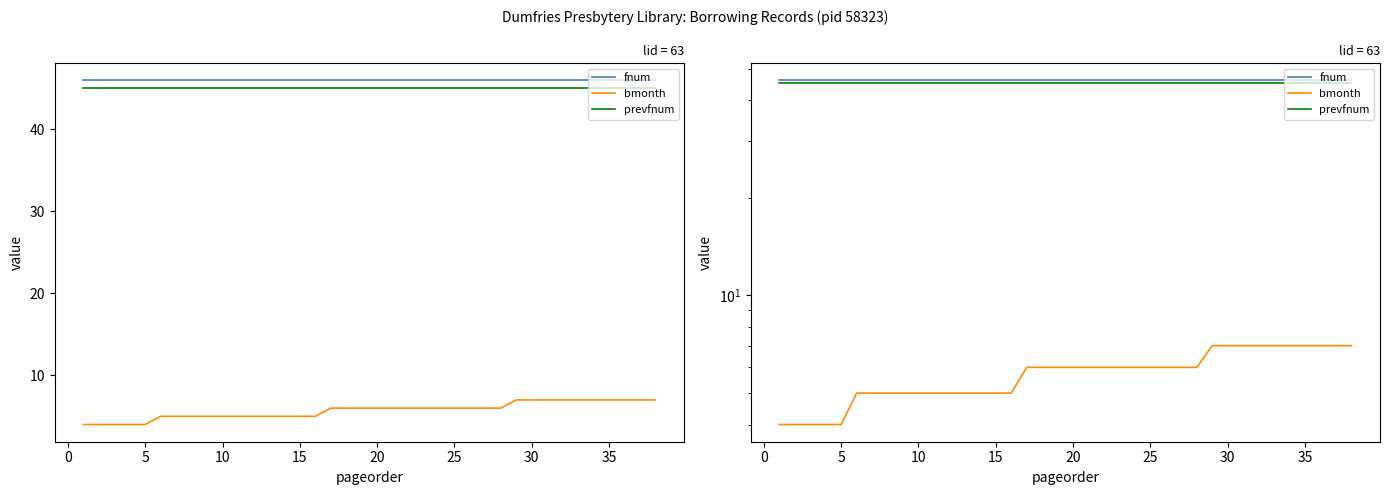

What is the maximum value shown in the chart?

46